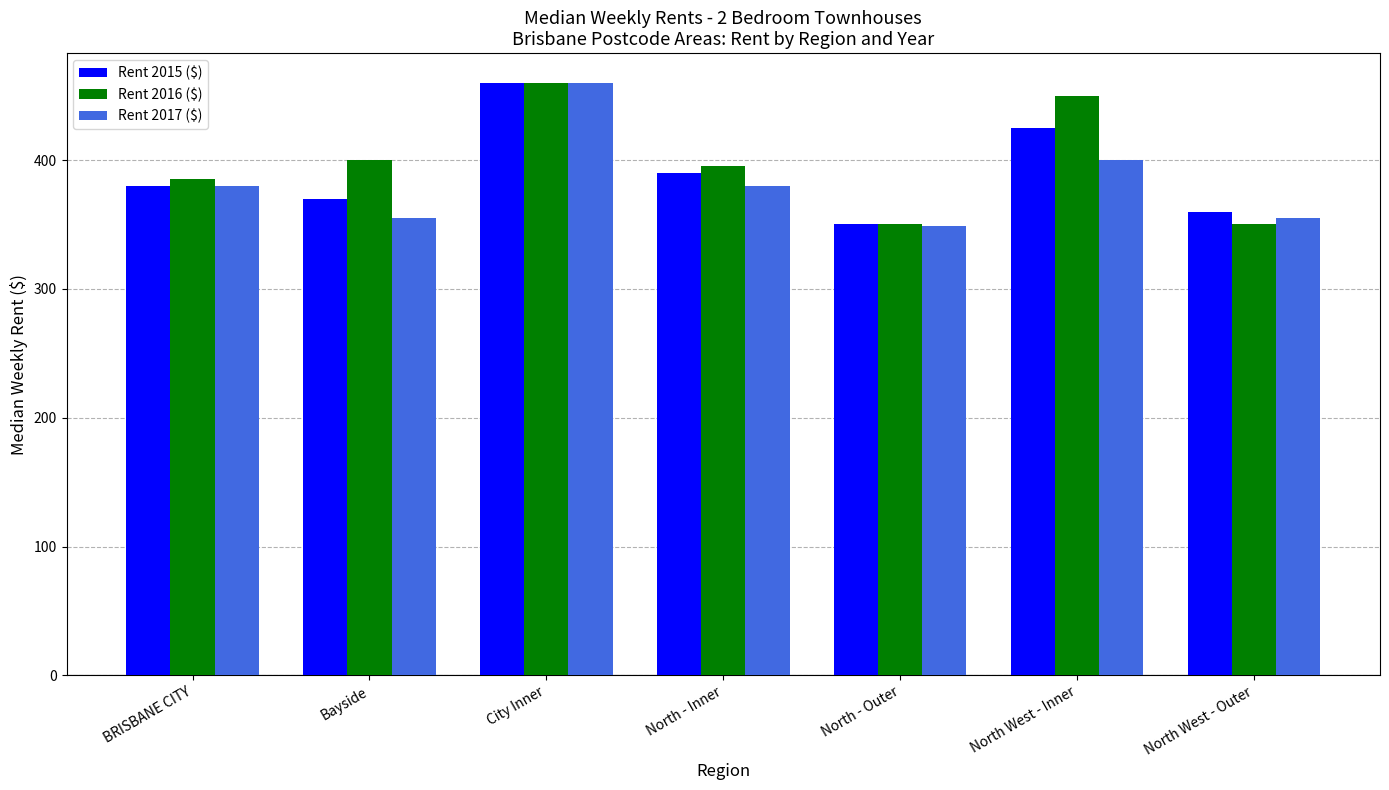

Are the bars grouped side by side (vs. stacked)?

Yes